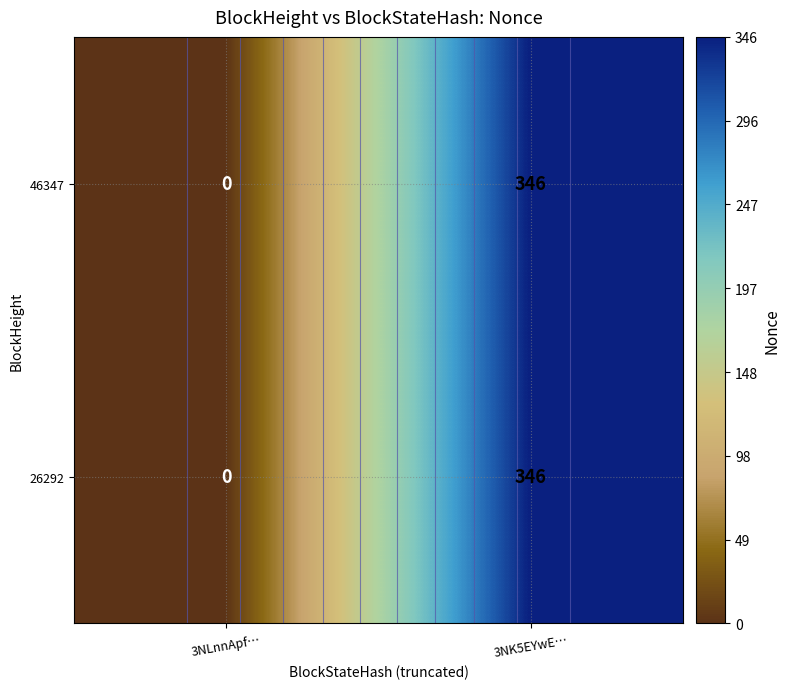

Count the number of categories in the chart.

2